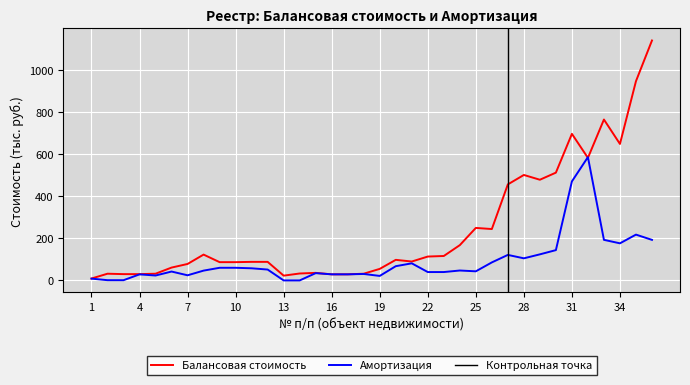

At which category is the sum across all series the highest?

36